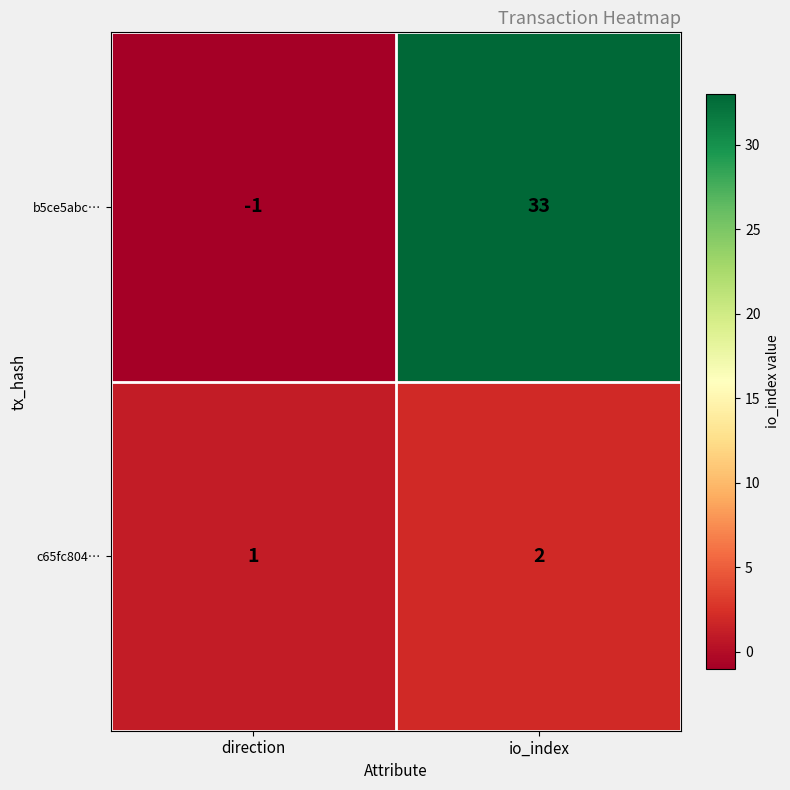

The c65fc804… series shows 2 at io_index. True or false?

True